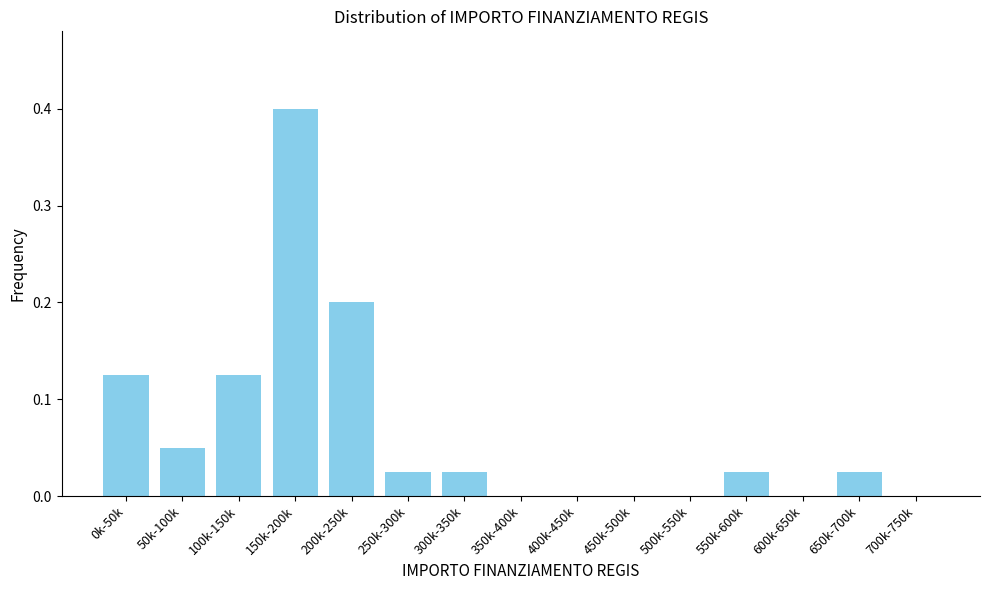

What is the sum of the values at 150k-200k and 500k-550k?

0.4